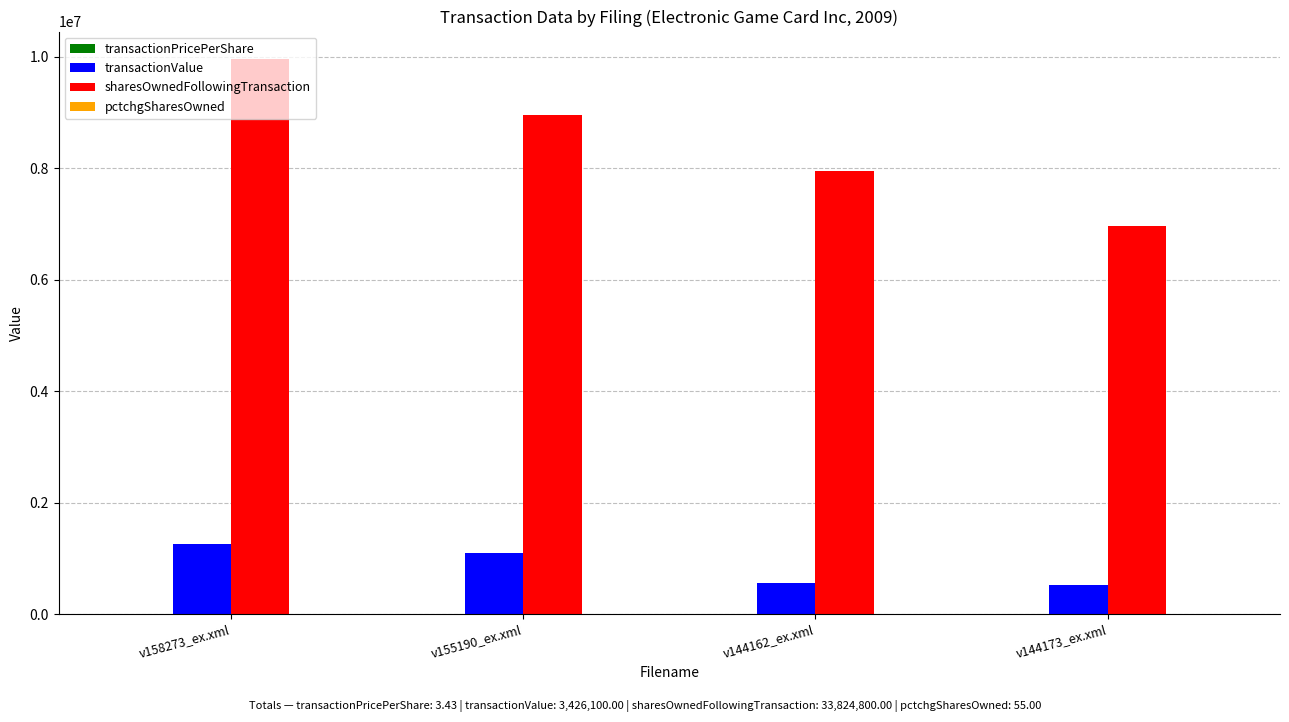

What is the greatest value displayed?

9956200.0